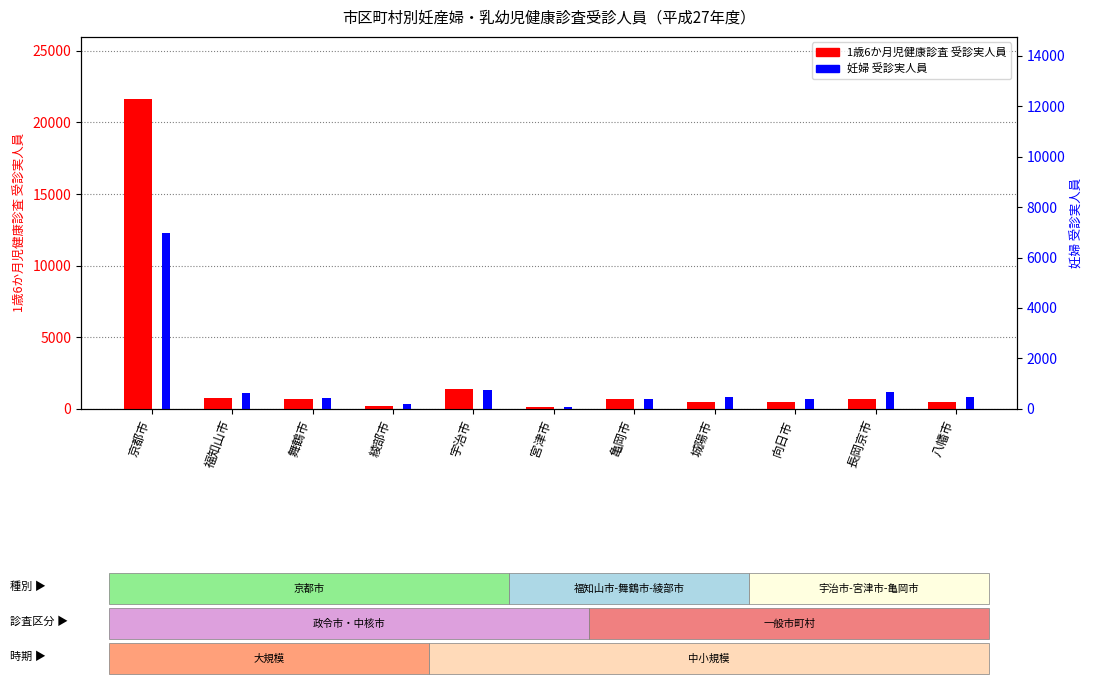

What is the approximate value of 1歳6か月児健康診査 受診実人員 at 向日市, to the nearest 100?

500